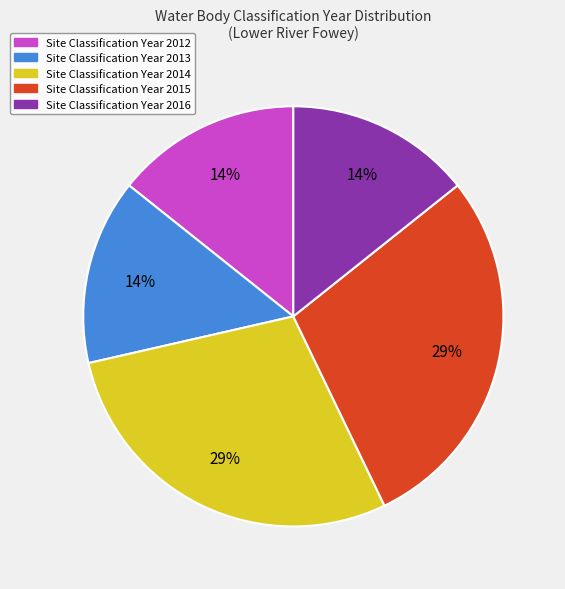

Is there a majority slice in this chart?

No